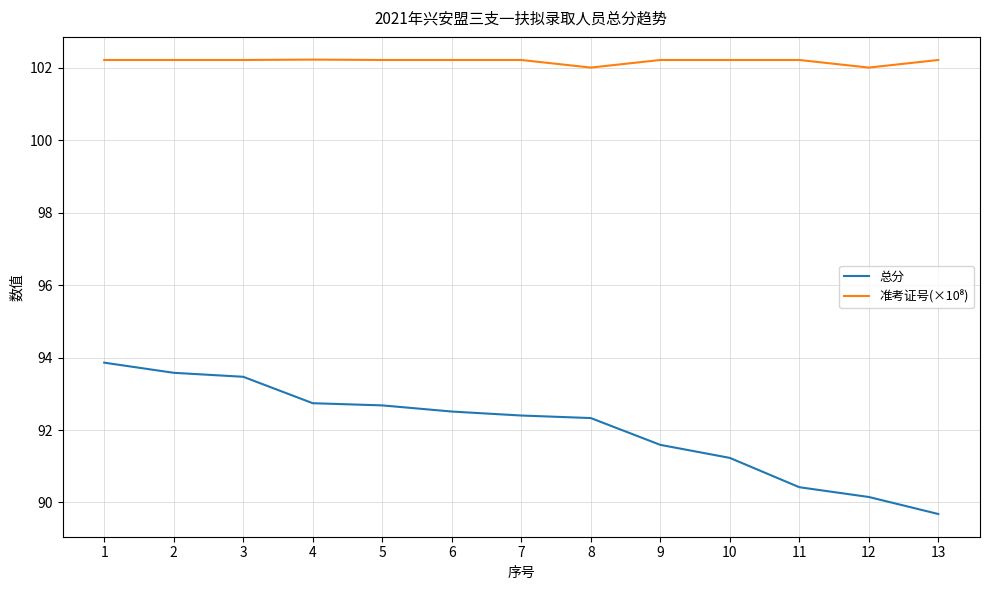

Where is 总分 nearest to the value 91?

10